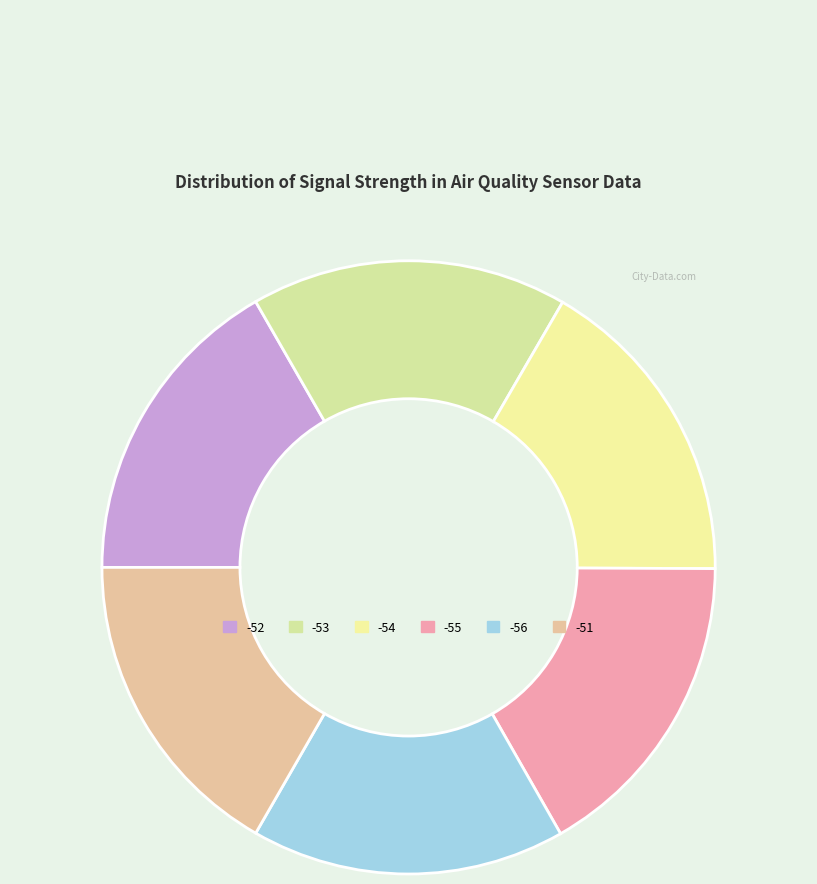

Does -53 represent more than half of the total?

No